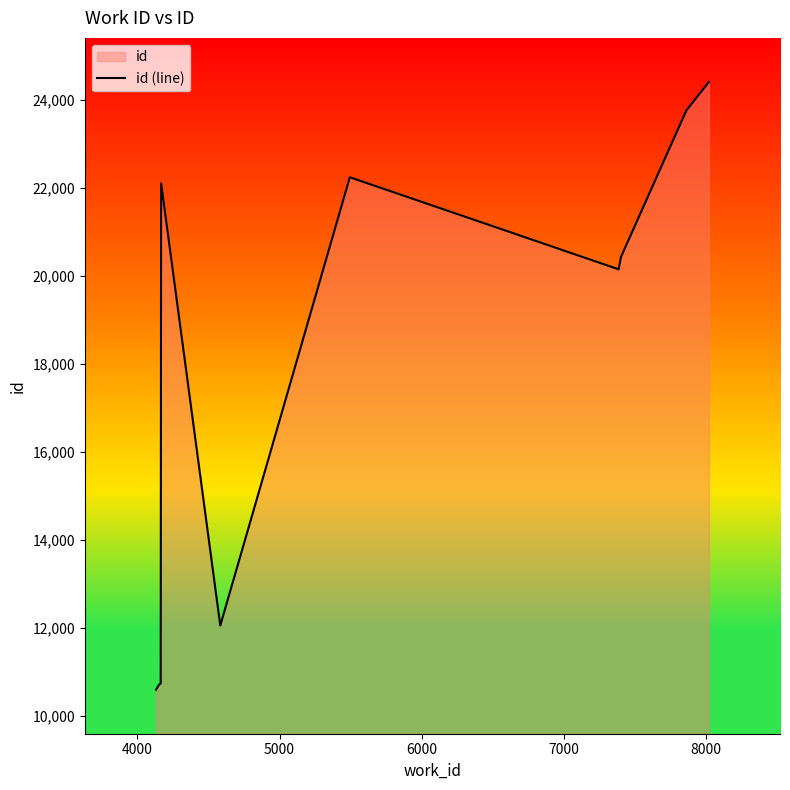

What is the difference between the maximum and minimum values?

13802